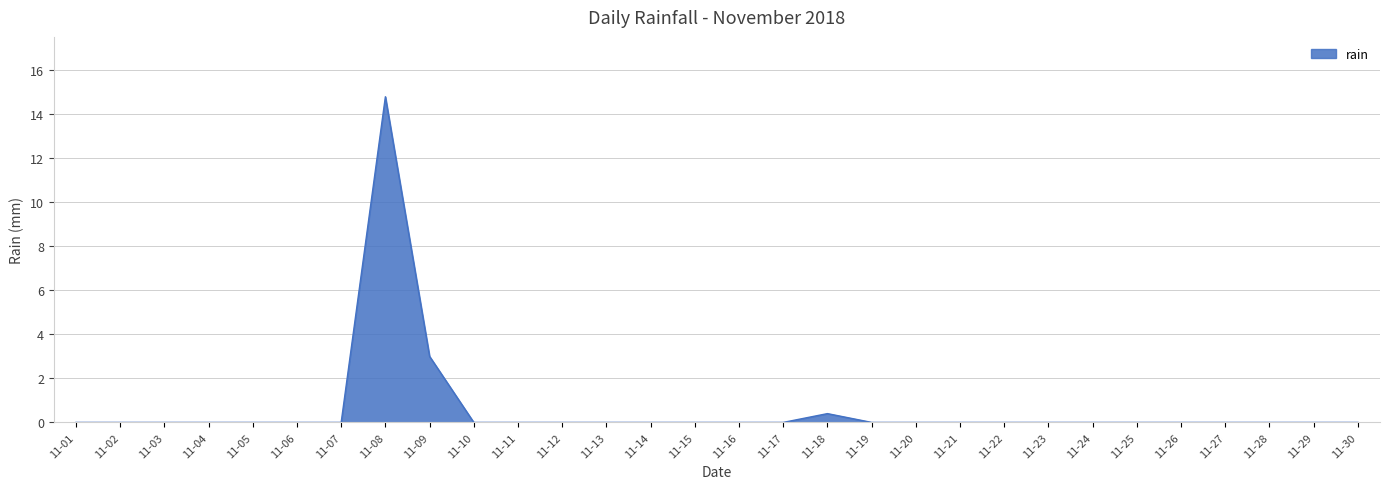

Does the chart display data point markers on the line(s)?

No